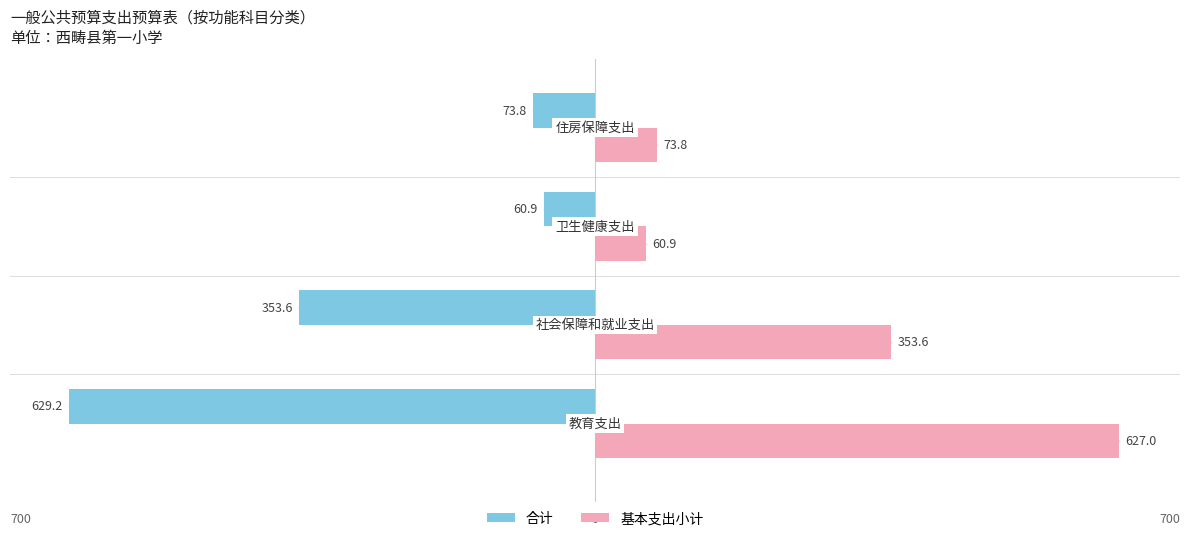

What are all the series names shown in the legend?

合计, 基本支出小计